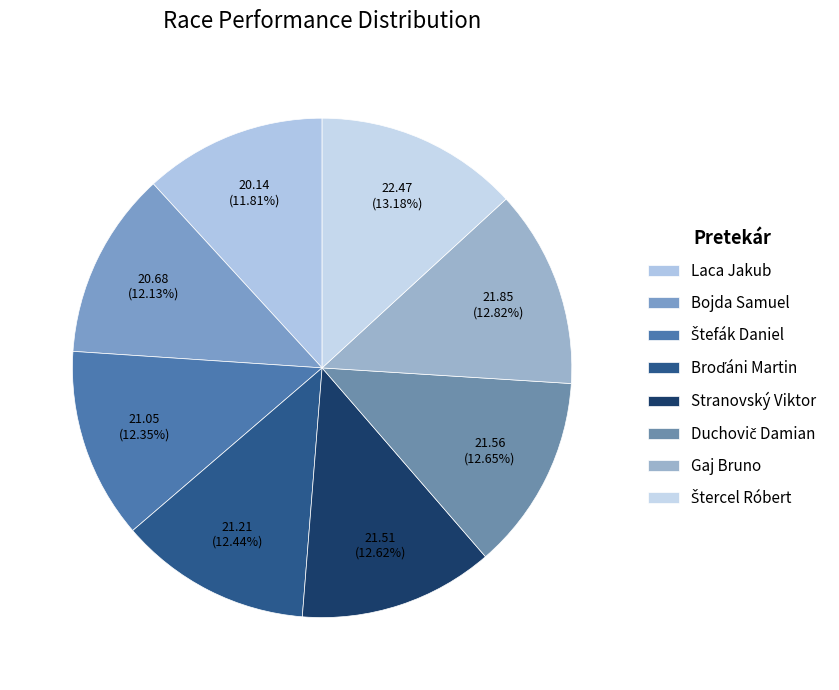

Approximately how many times larger is the value at Stranovský Viktor compared to Duchovič Damian?

1.0